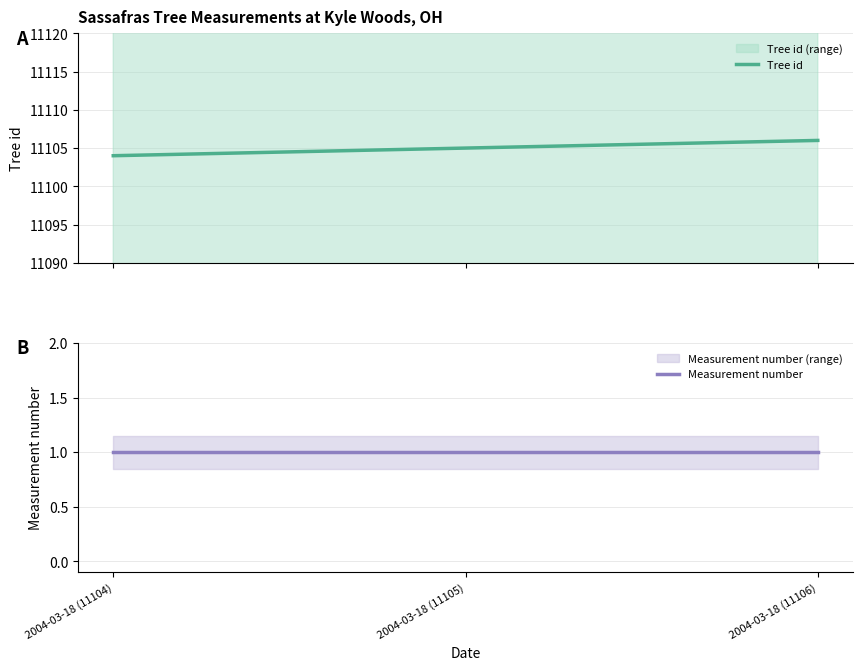

Is it true that Measurement number equals 2 at 2004-03-18 (11106)?

False